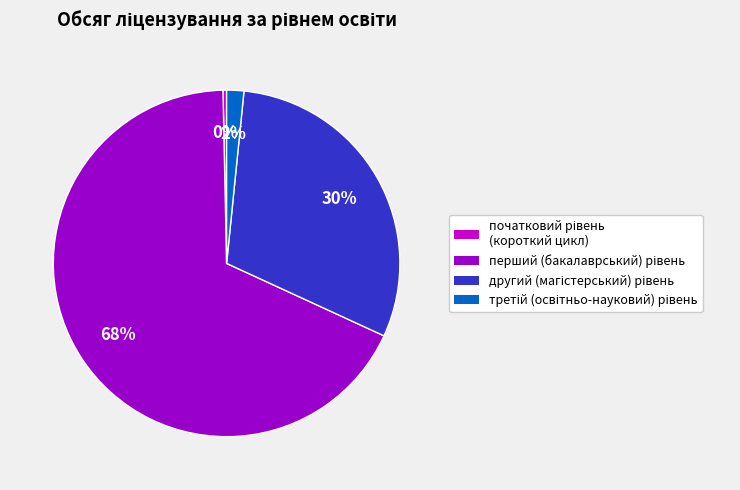

To the nearest percent, what is the average slice percentage?

25%